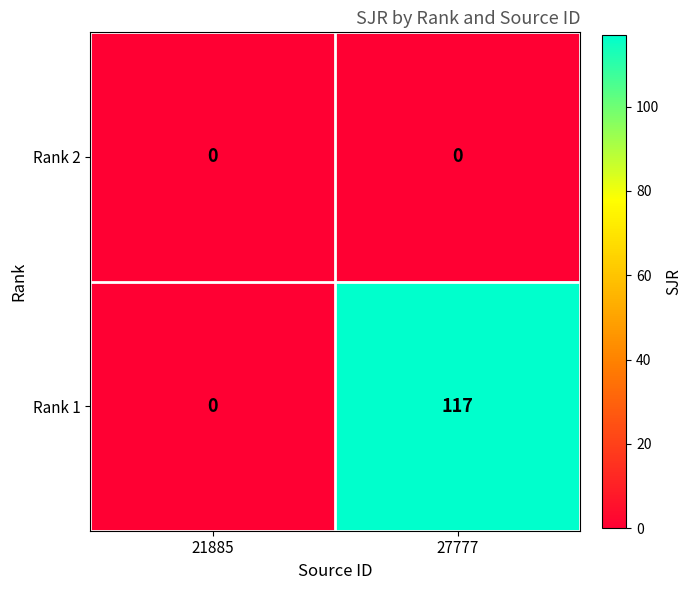

What is the sum of the Rank 1 values at 21885 and 27777?

117